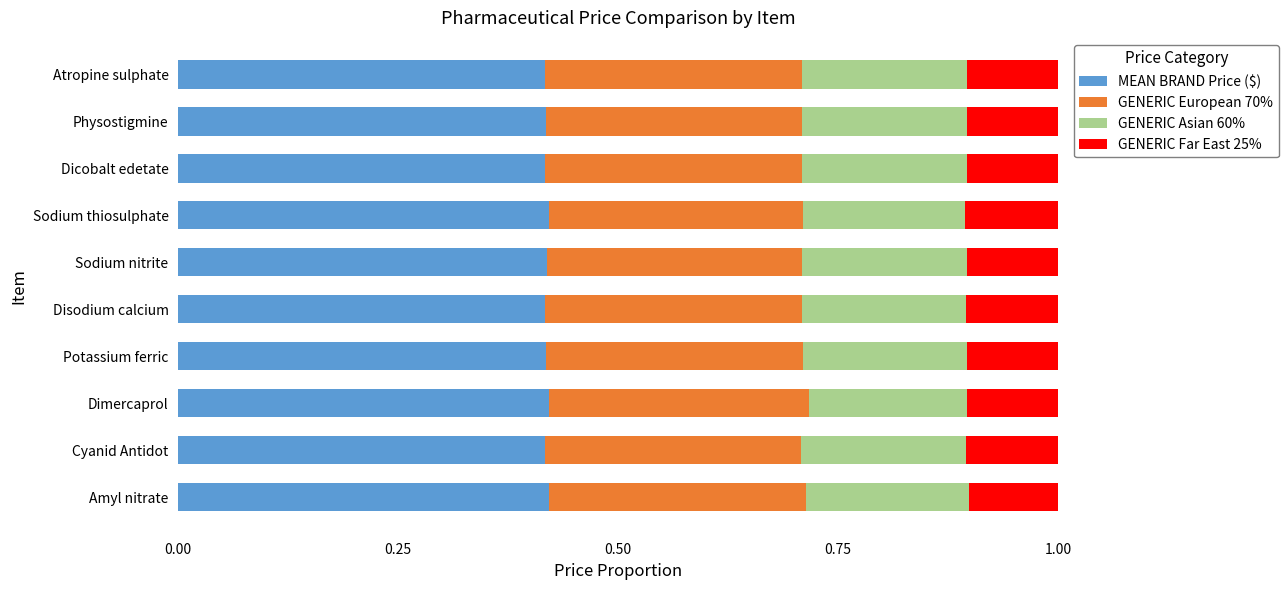

The MEAN BRAND Price ($) series shows 0.1 at Dicobalt edetate. True or false?

False